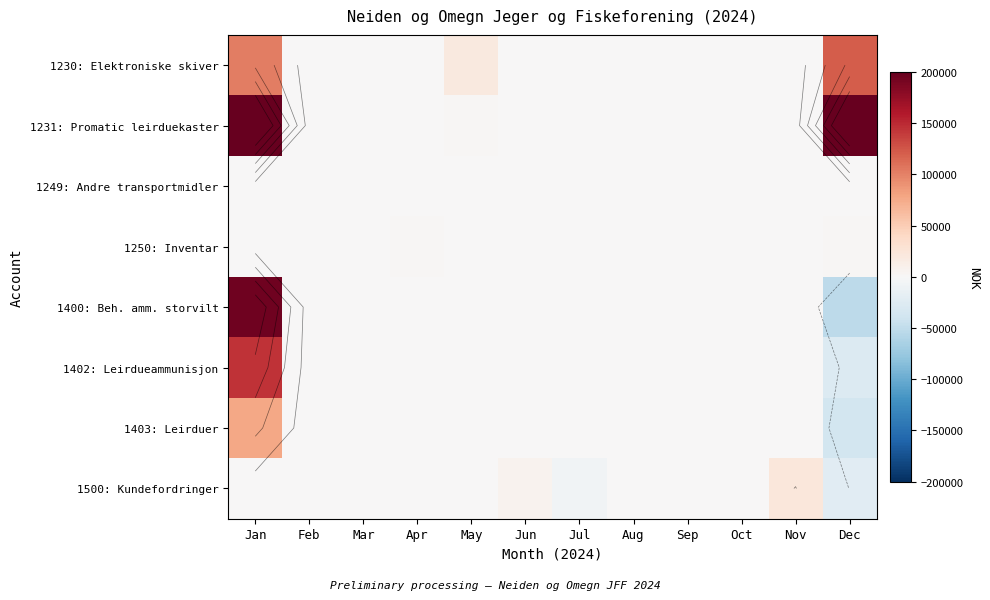

The value of 1250: Inventar at Aug is 0.0. True or false?

True